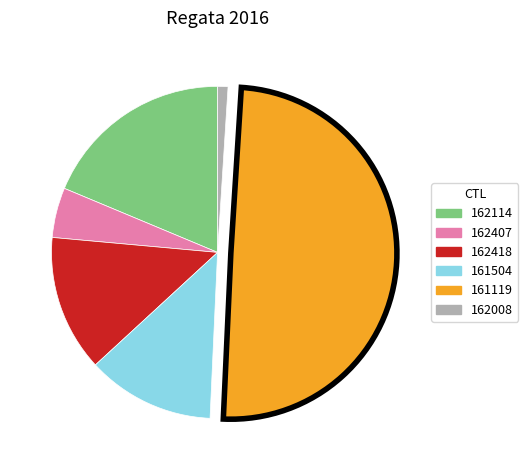

The 161504 slice represents 1% of the pie. True or false?

False